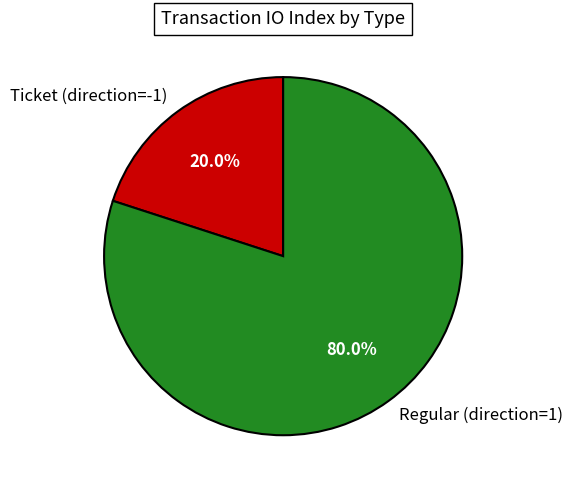

To the nearest percent, what is the average slice percentage?

50%